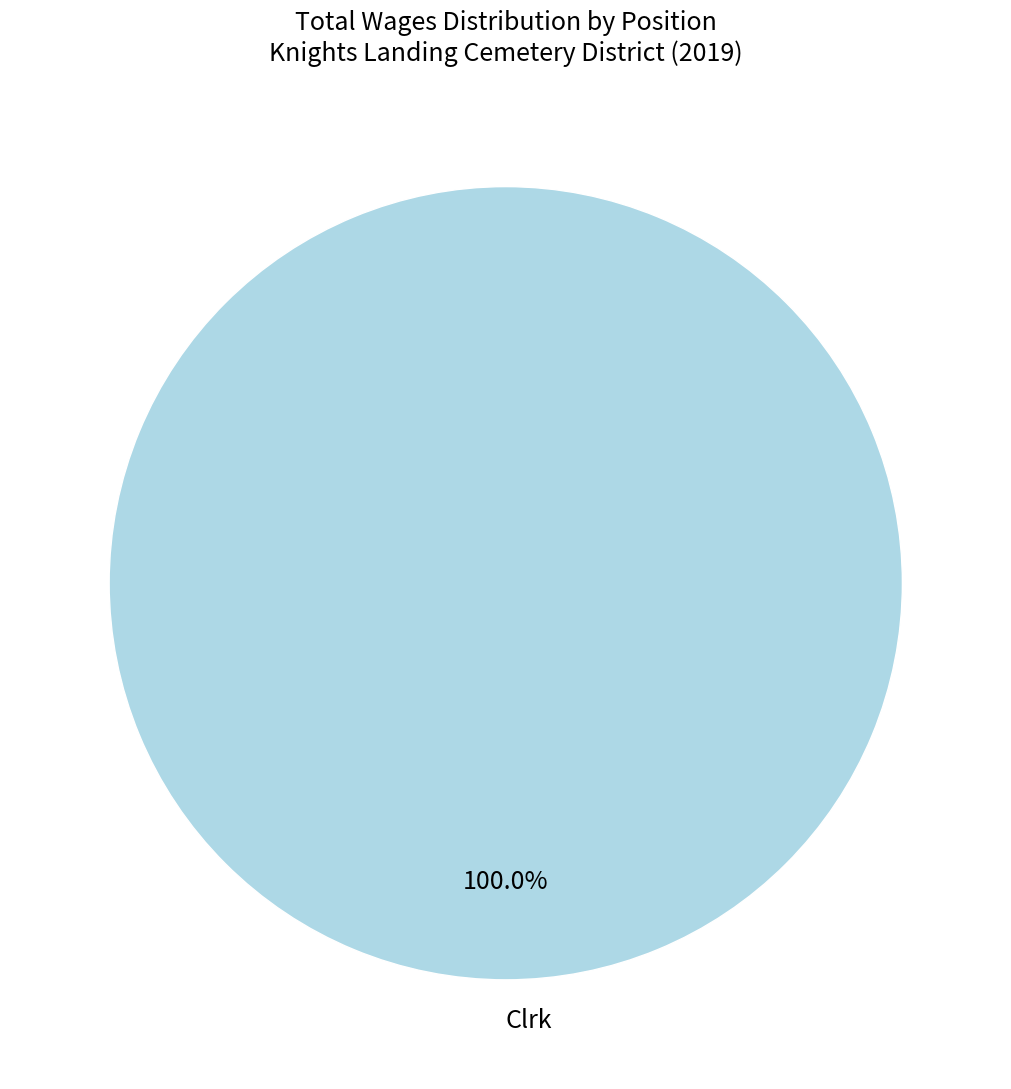

Is there a majority slice in this chart?

Yes